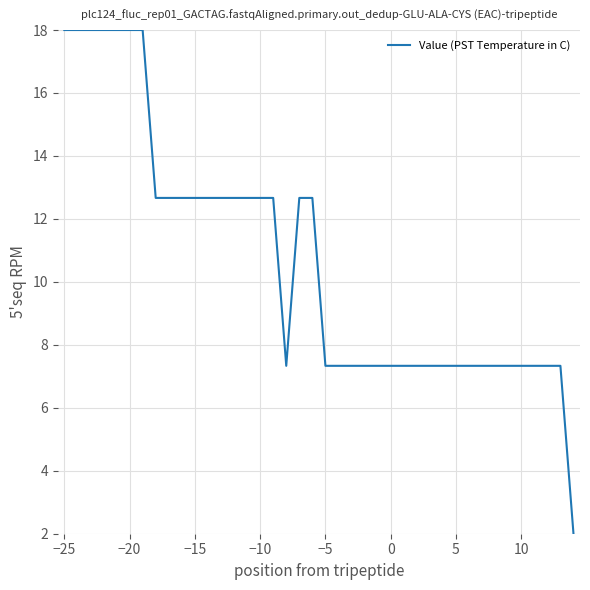

What is the minimum value shown in the chart?

2.0